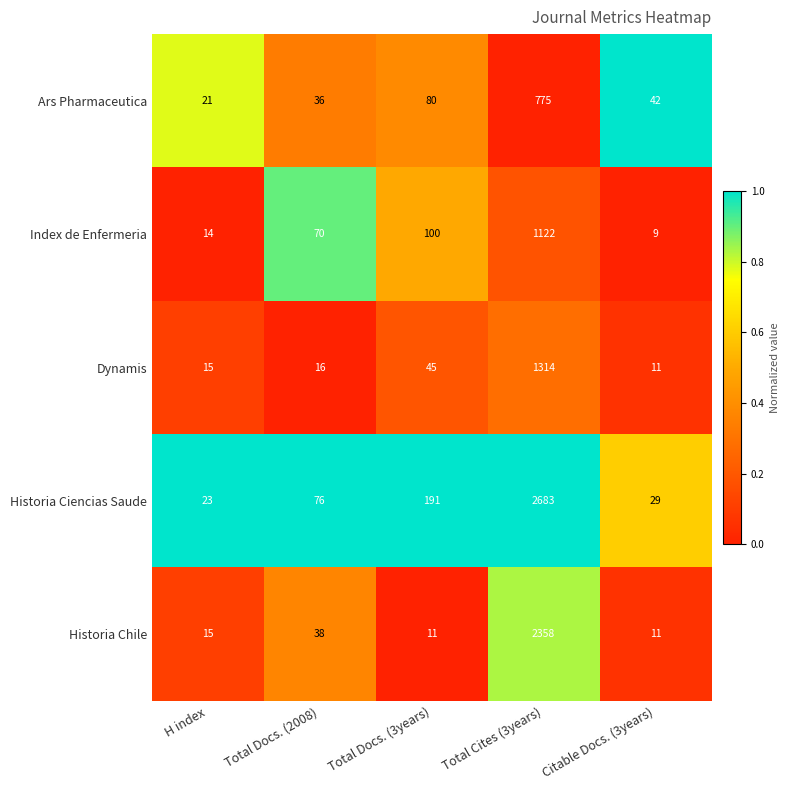

Rank the series by their maximum value, from lowest to highest.

Ars Pharmaceutica, Index de Enfermeria, Dynamis, Historia Chile, Historia Ciencias Saude